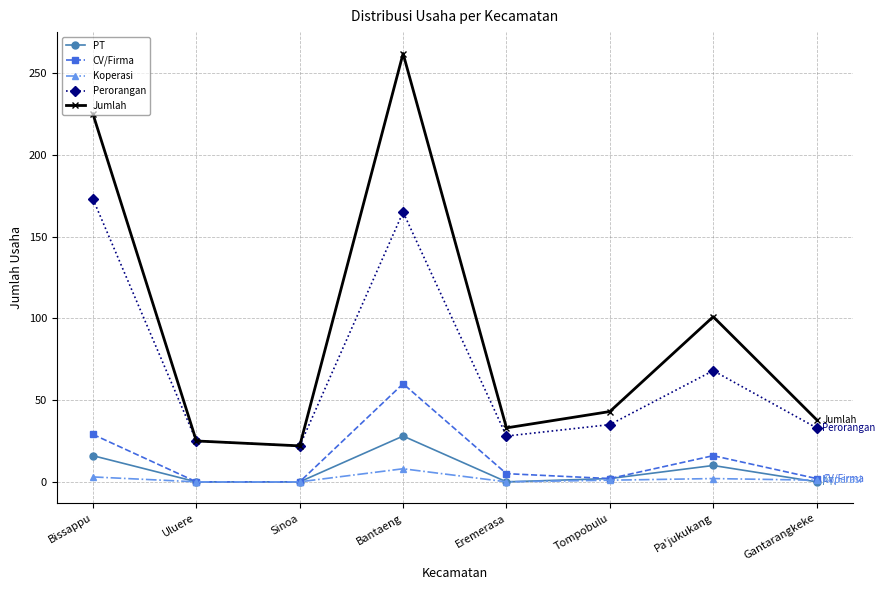

What value does the CV/Firma series have at Gantarangkeke?

2